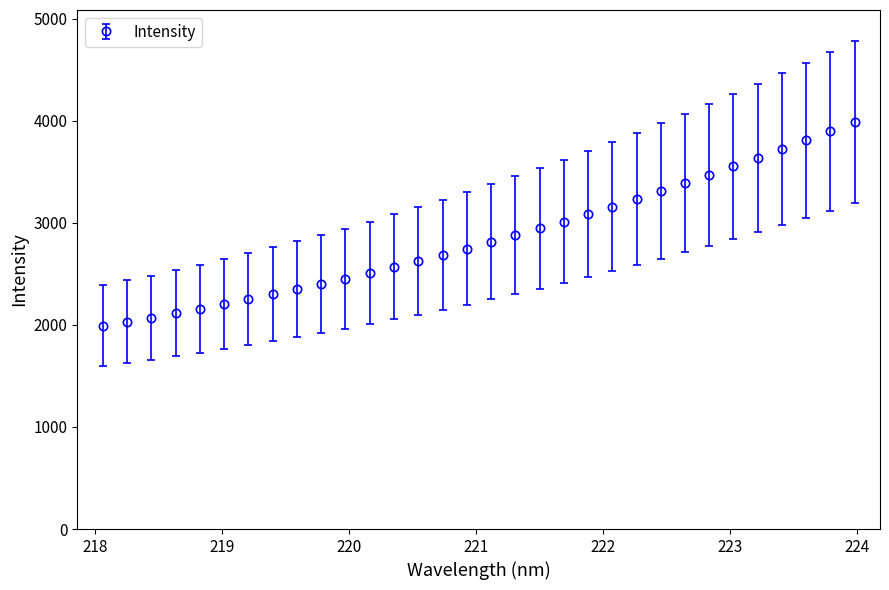

What is the maximum value shown in the chart?

3989.0